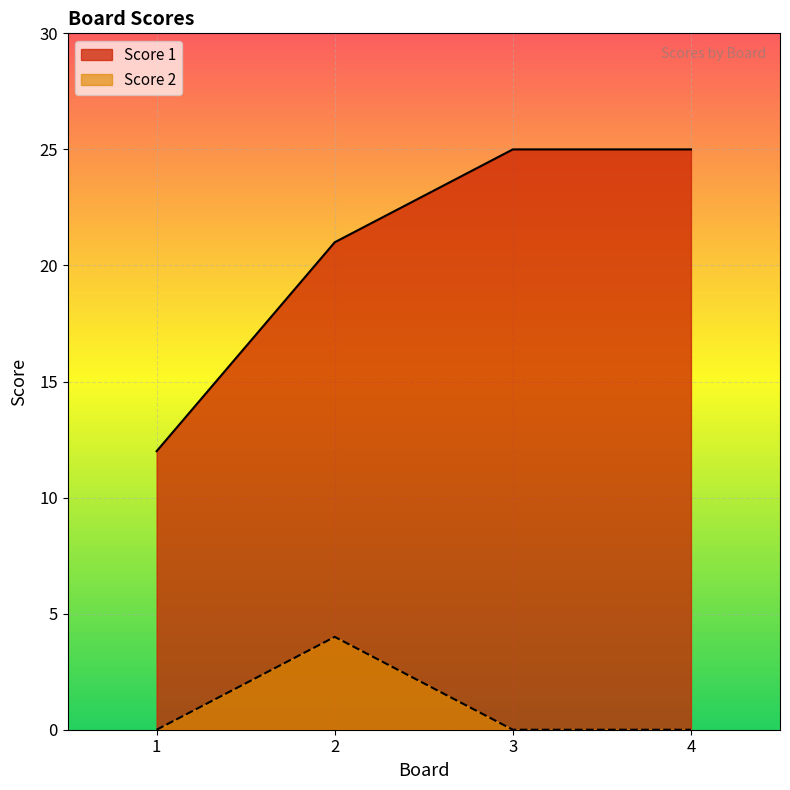

Rank the categories by Score 1 value from lowest to highest.

1, 2, 3, 4